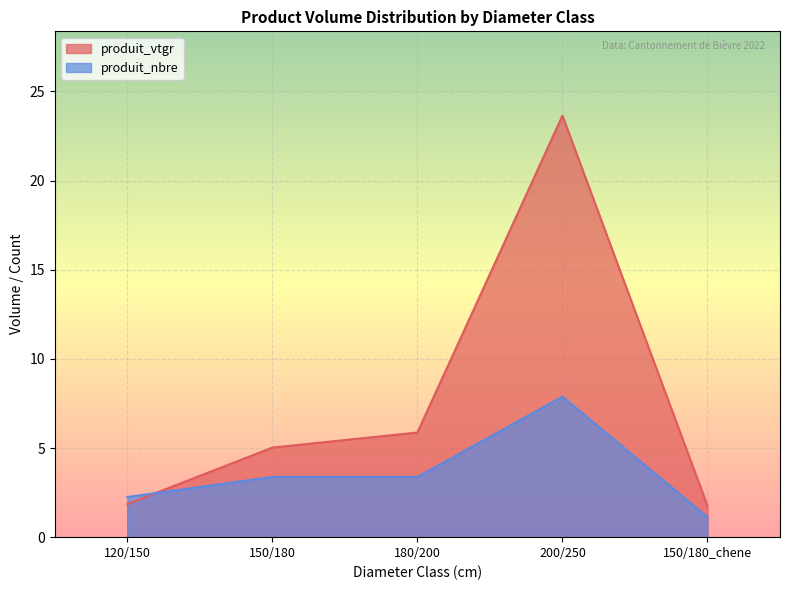

How many values in the produit_vtgr series are below 5?

2